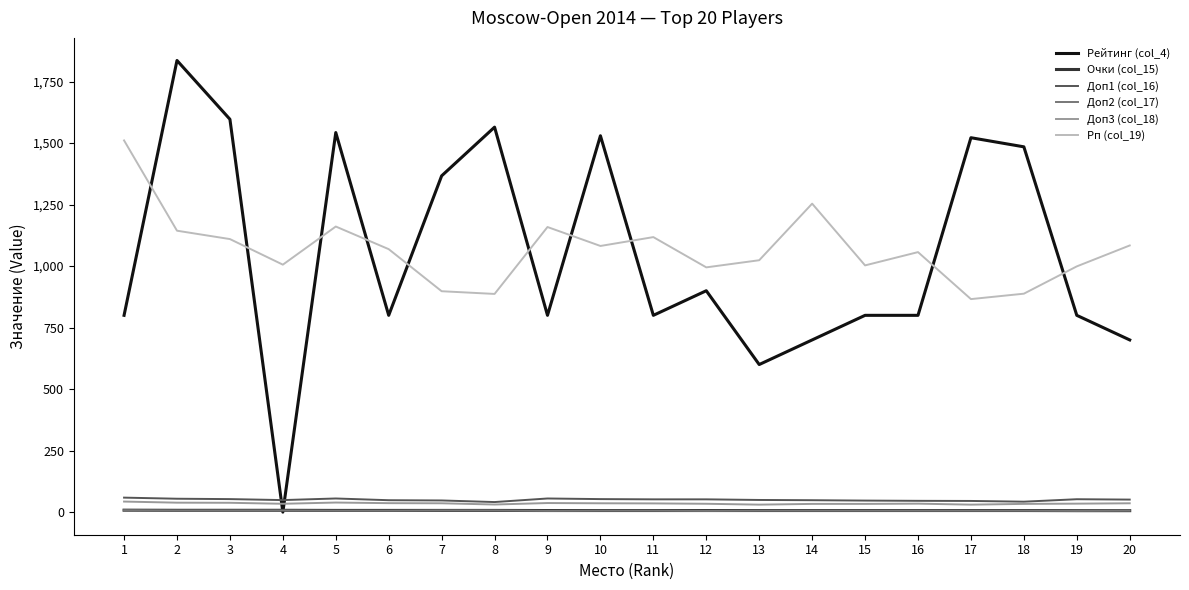

True or false: Доп3 (col_18) and Рп (col_19) intersect in this chart.

False